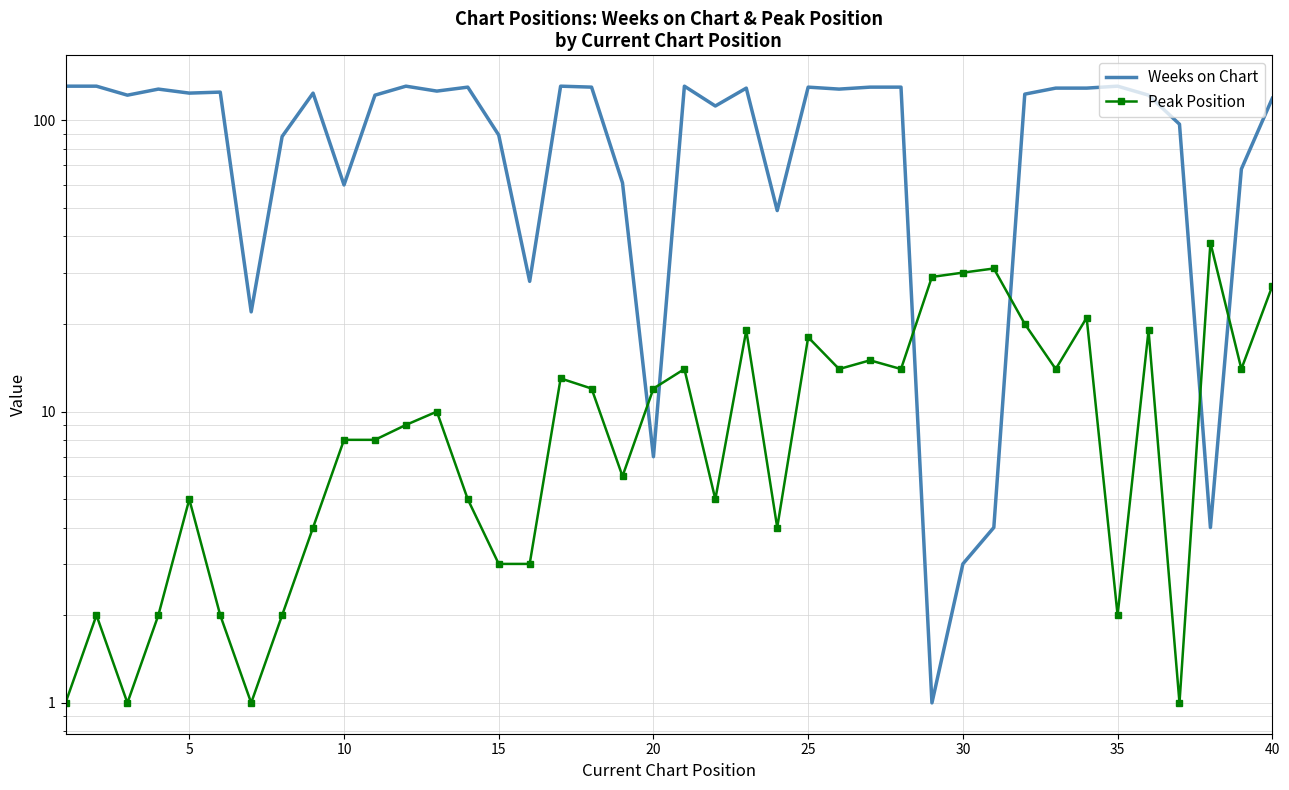

Which series has the widest spread of values?

Weeks on Chart